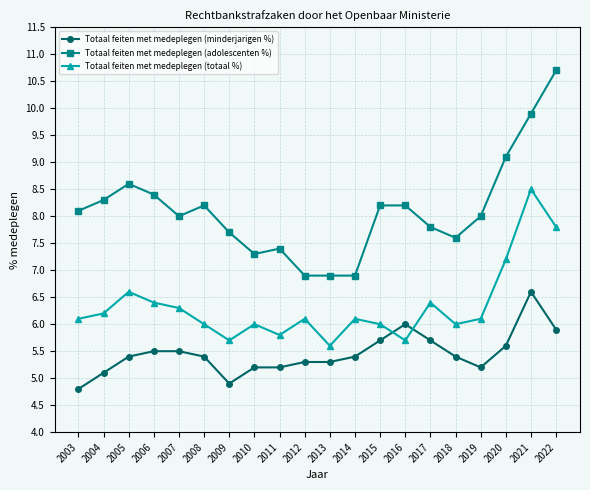

Which series has the widest spread of values?

Totaal feiten met medeplegen (adolescenten %)